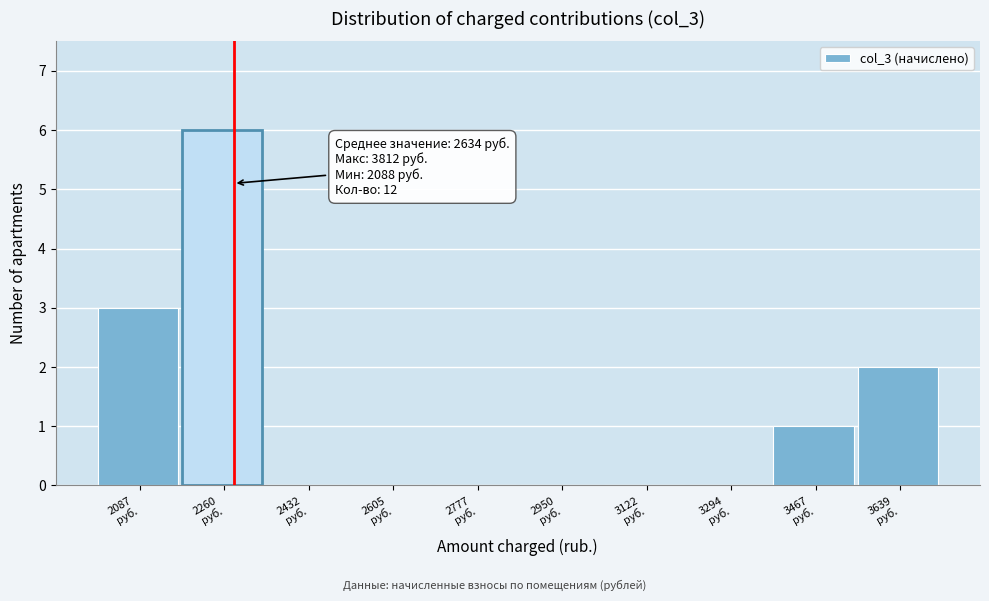

What is the greatest value displayed?

6